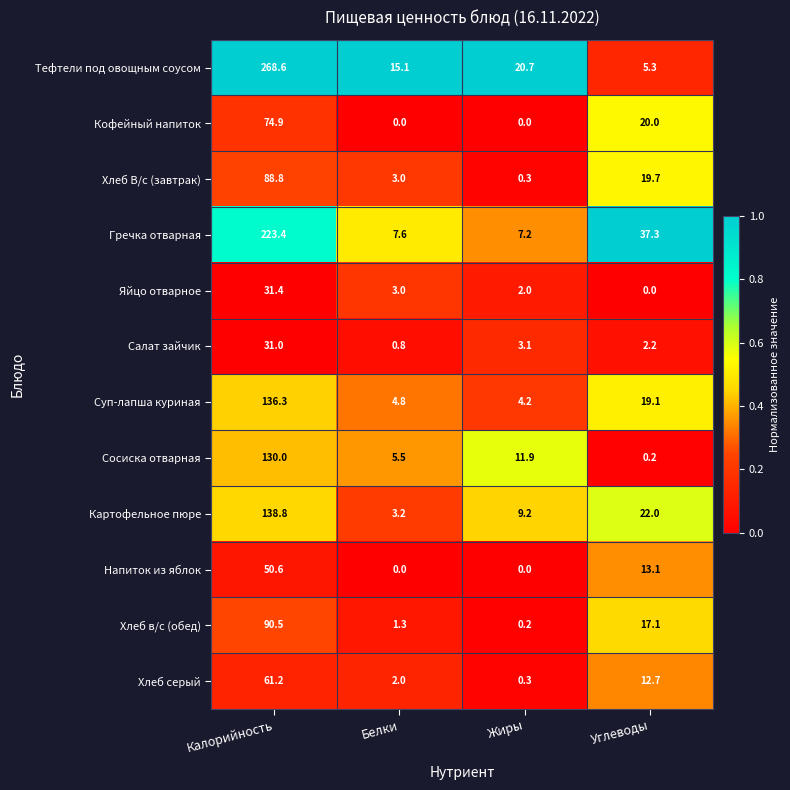

What is the sum of the Хлеб в/с (обед) values at Белки and Углеводы?

18.4